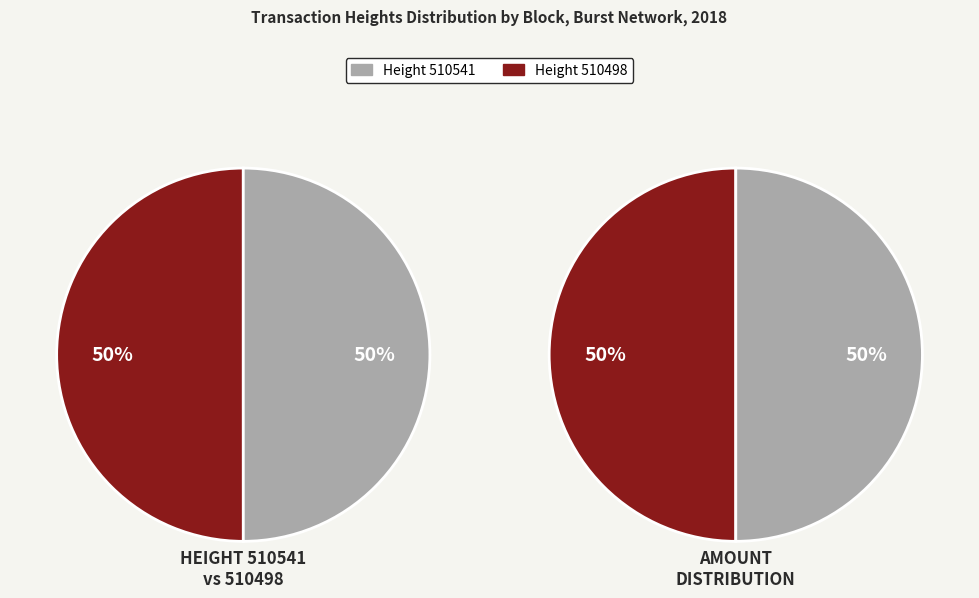

Which has a higher value, 510541 or 510498?

510541